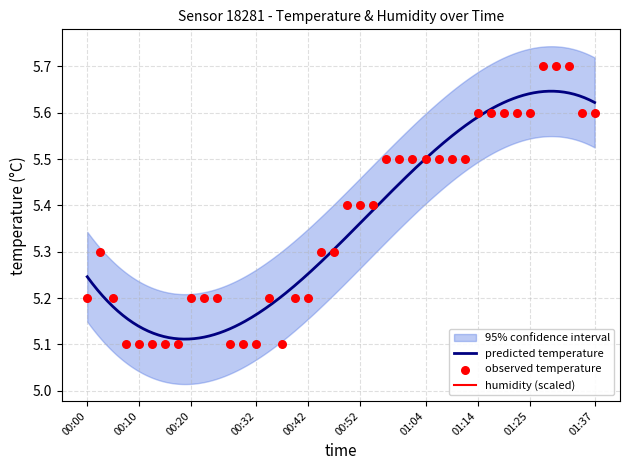

What is the ratio of the value at 00:37 to the value at 01:04?

0.9